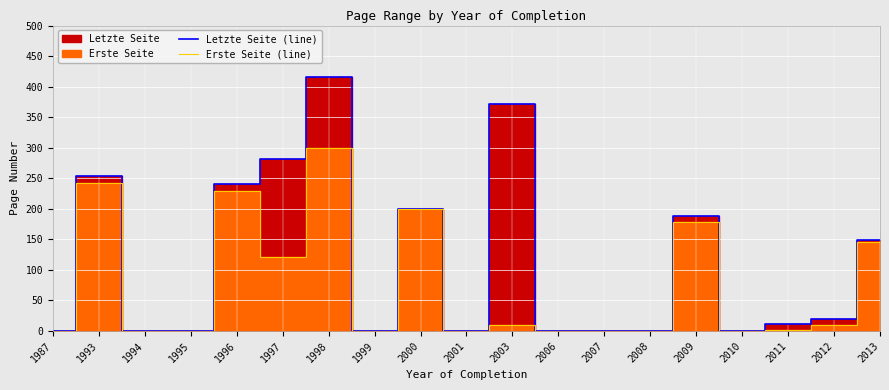

At which category does Erste Seite (line) reach its first local valley?

1997